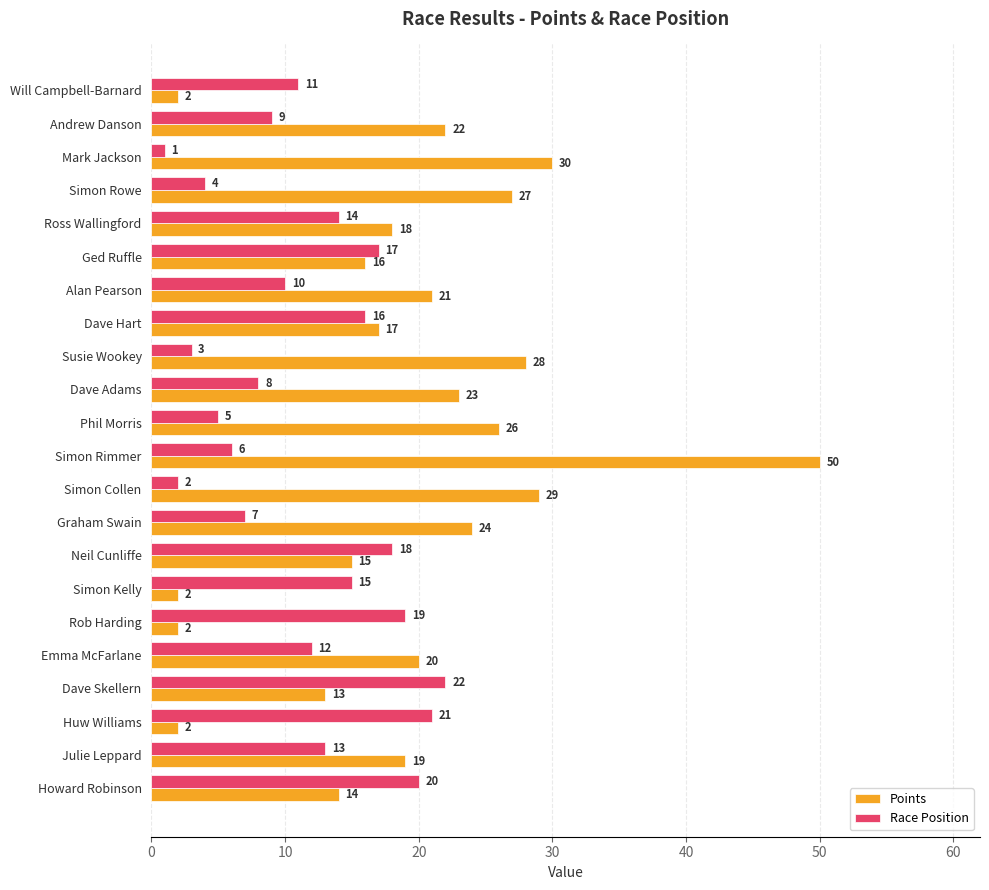

Rank the series by their maximum value, from lowest to highest.

Race Position, Points